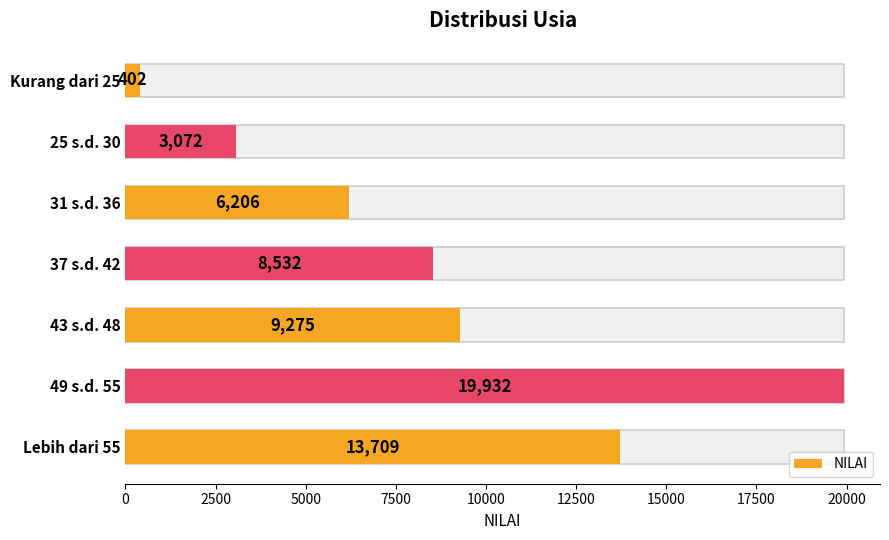

The chart shows a value of 162 at Kurang dari 25. True or false?

False